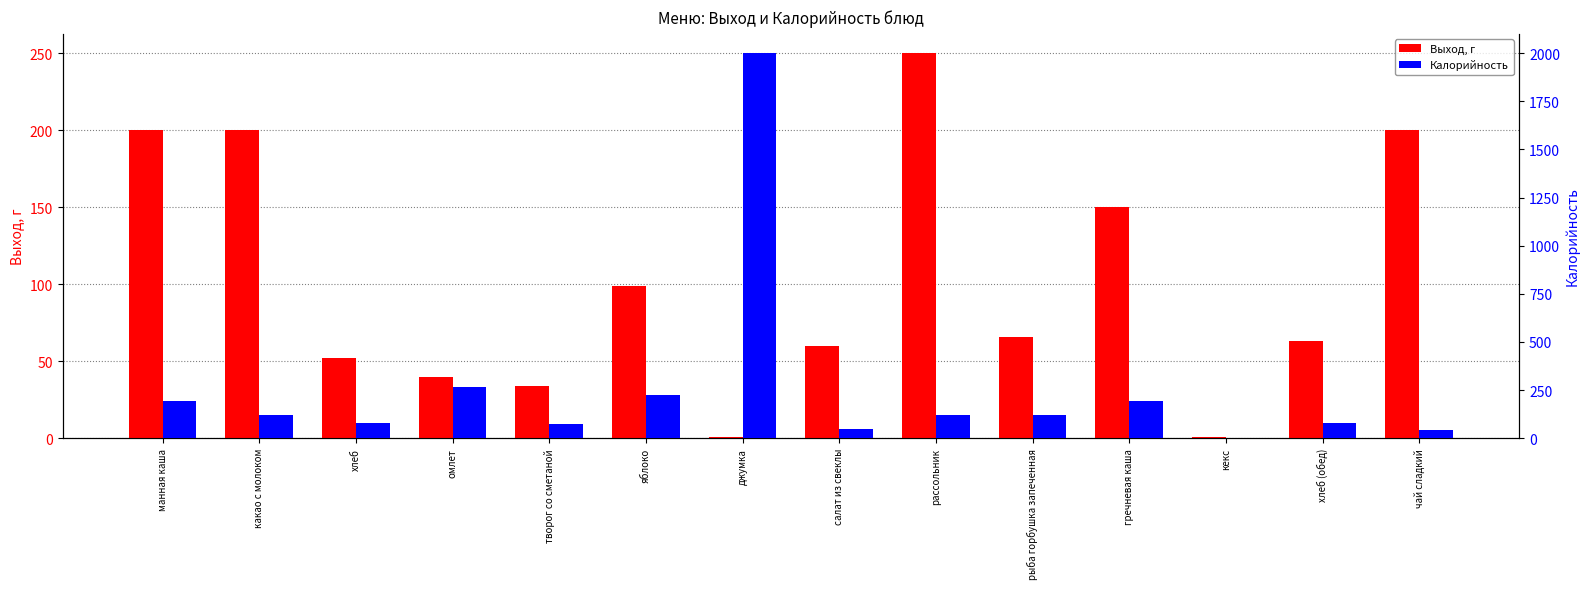

At which category is the sum across all series the highest?

джумка